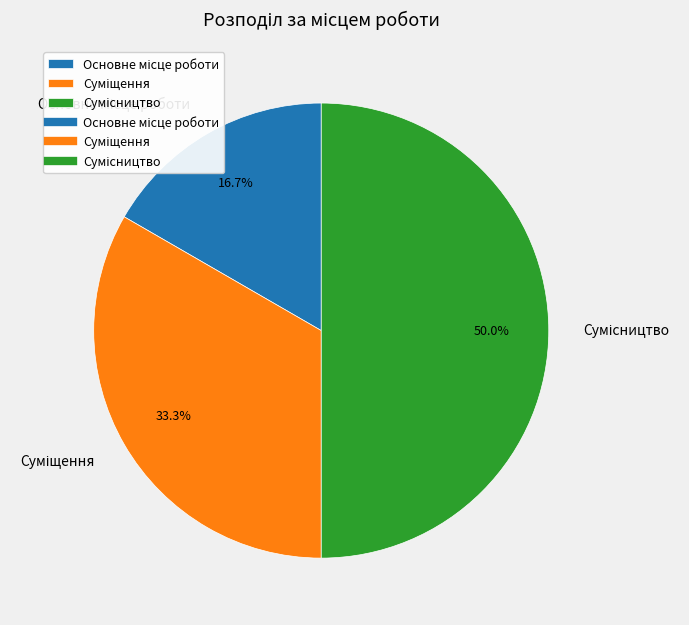

How many slices are in this pie chart?

3